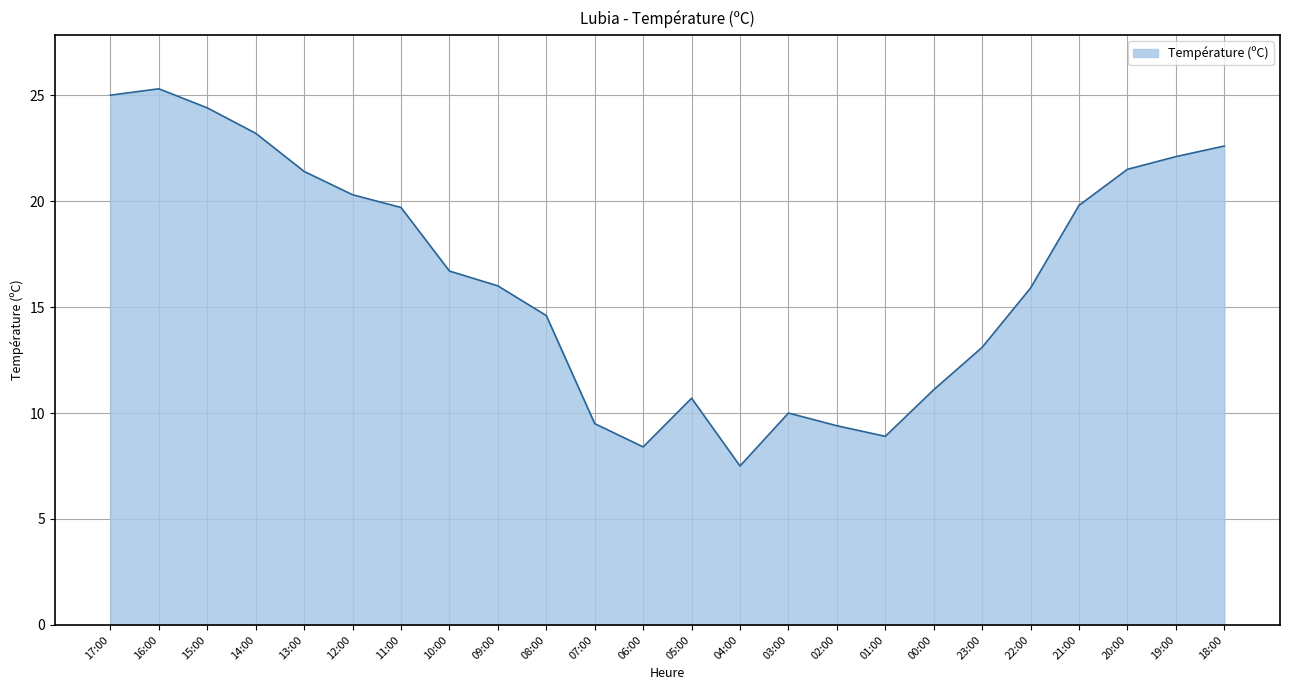

What value does the data have at 20:00?

21.5